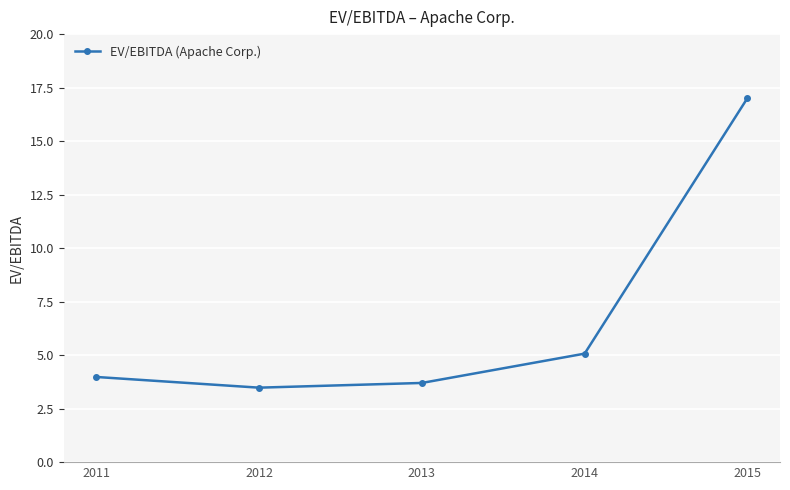

How many categories are shown in the chart?

5